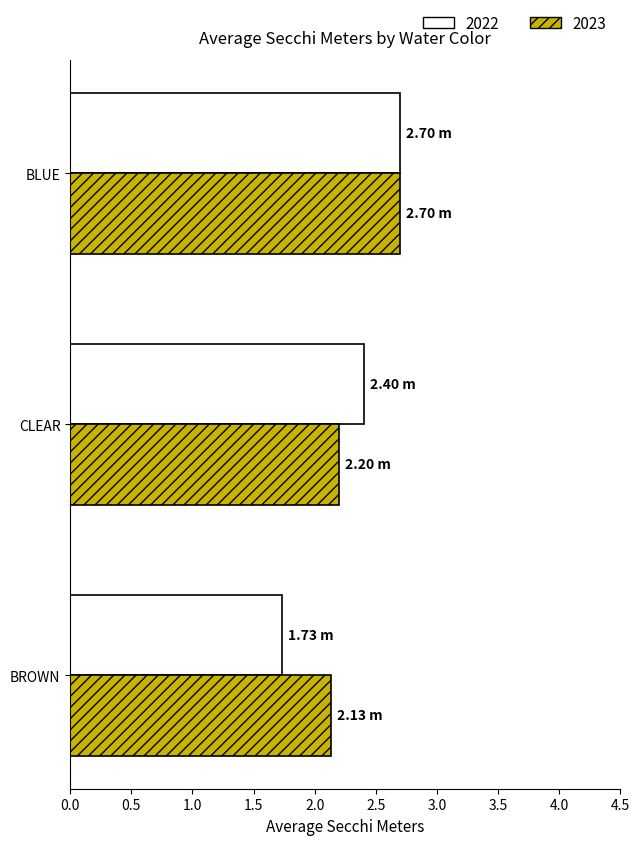

Which series has the largest range (max minus min)?

2022